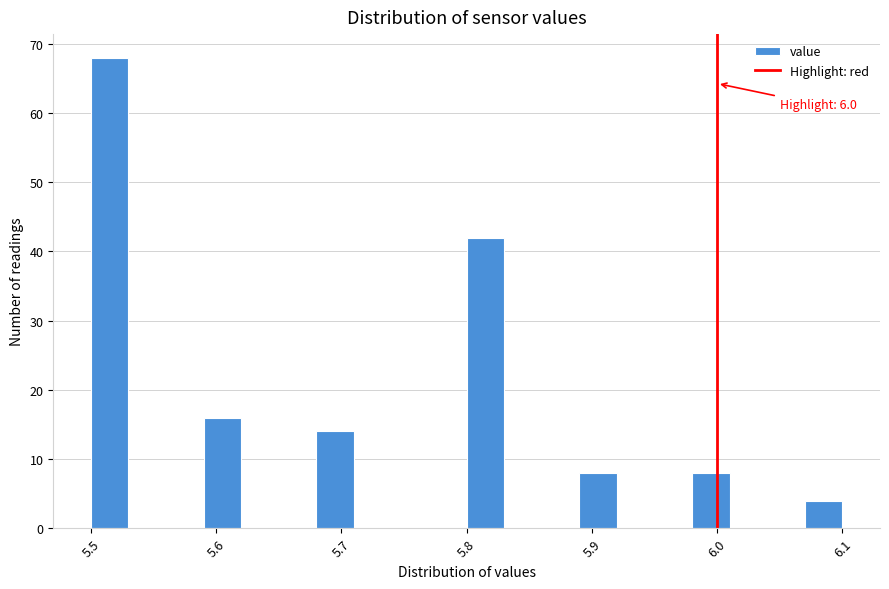

Around what value on the x-axis is the tallest bar? Give the approximate position of its centre, as read against the axis.

5.52